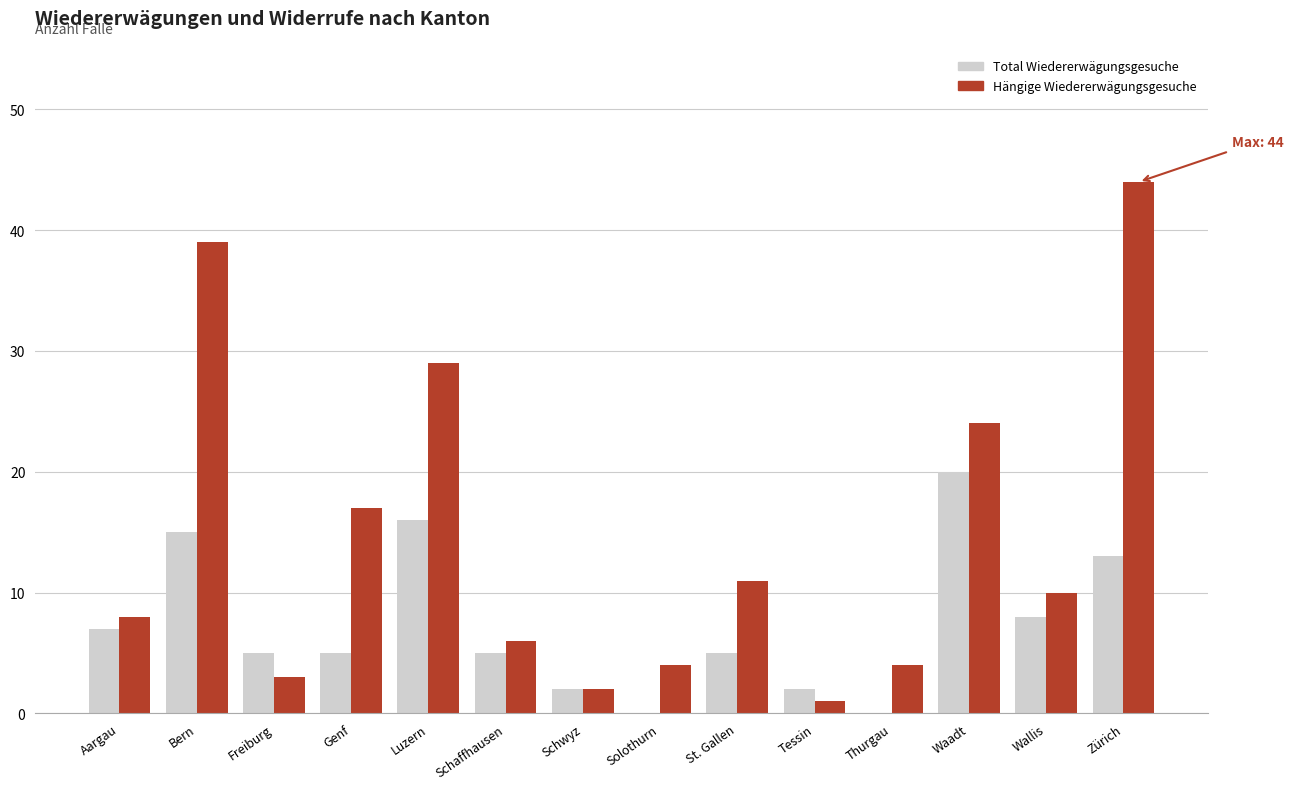

What is the total value across all series at Freiburg?

8